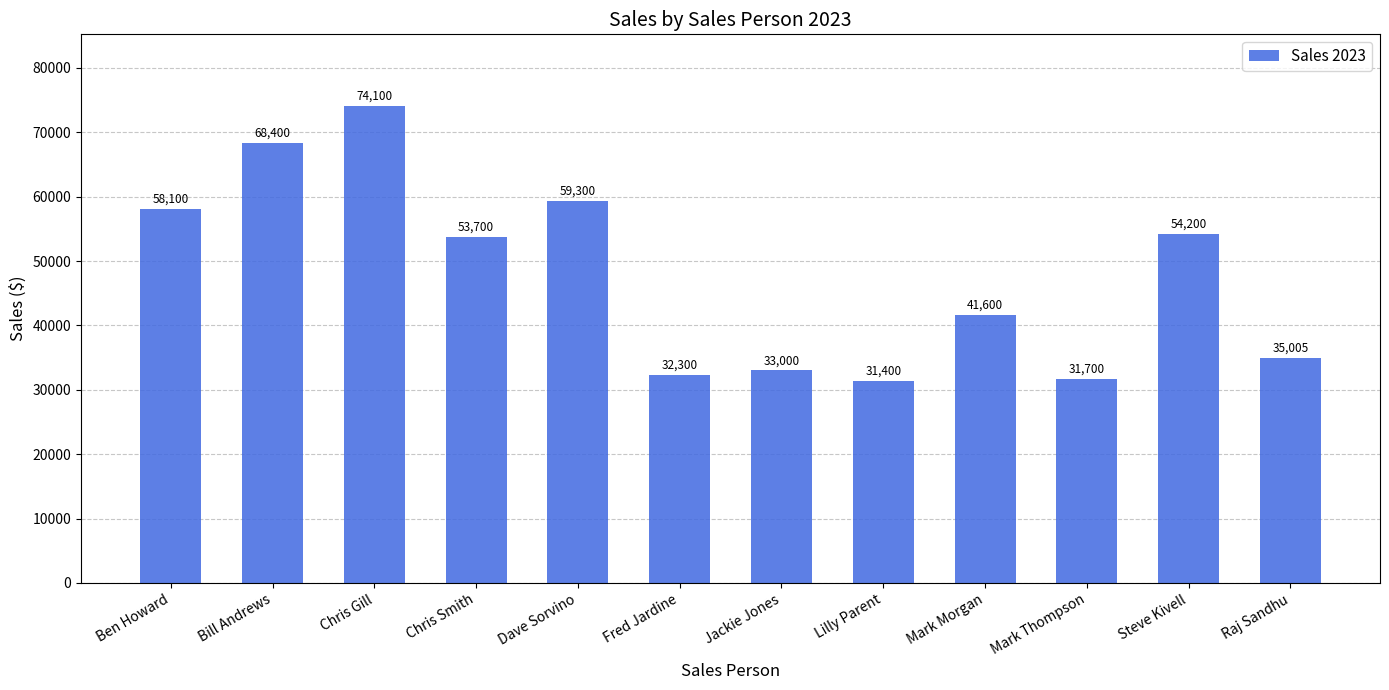

At which label is the value closest to 52750?

Chris Smith